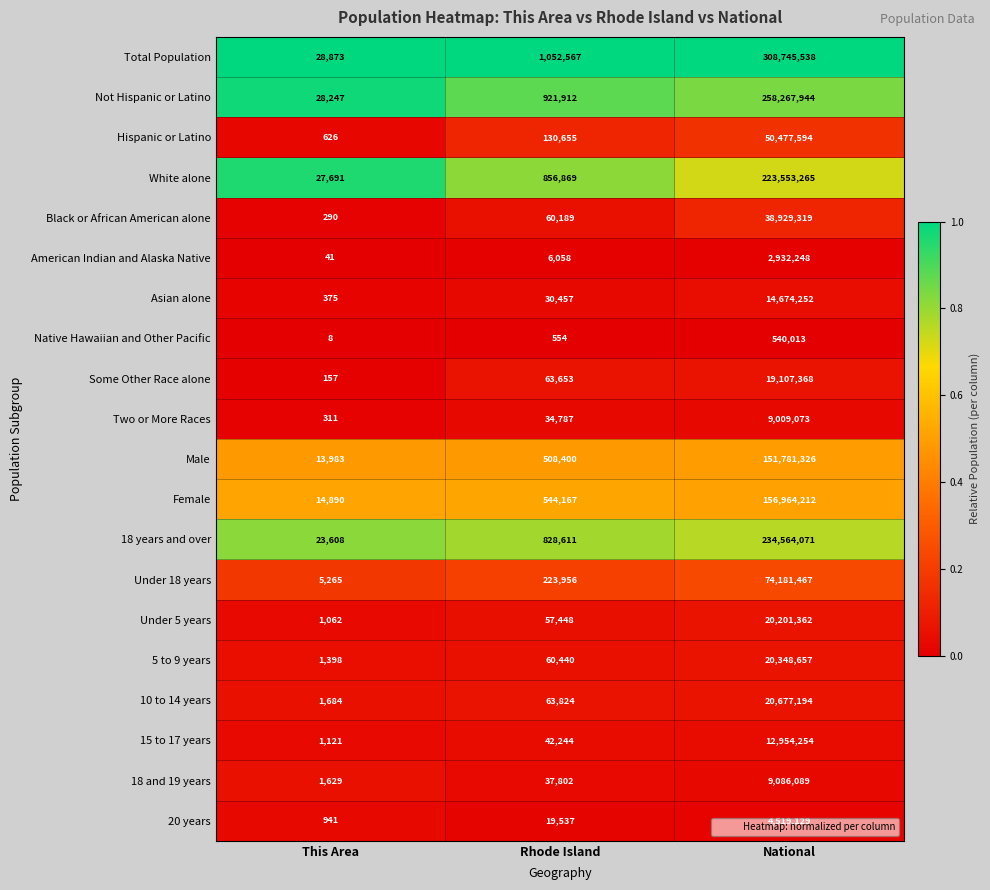

At which category is the sum across all series the highest?

National